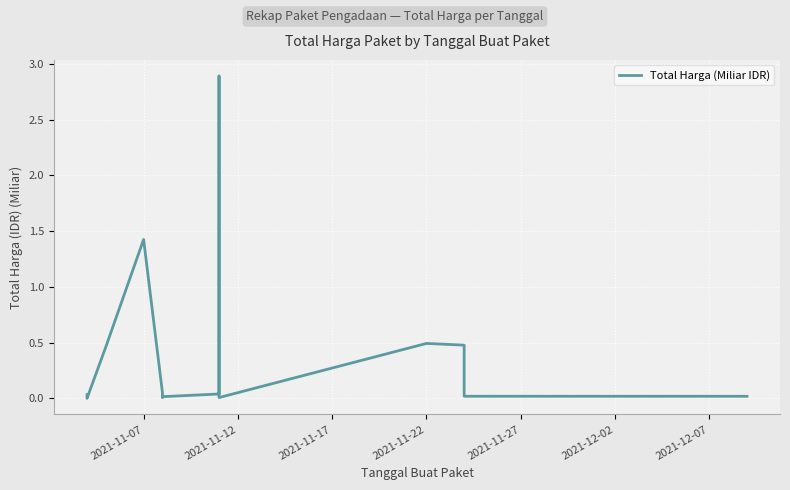

How many interior local peaks (higher than both neighbors) does the data have?

3